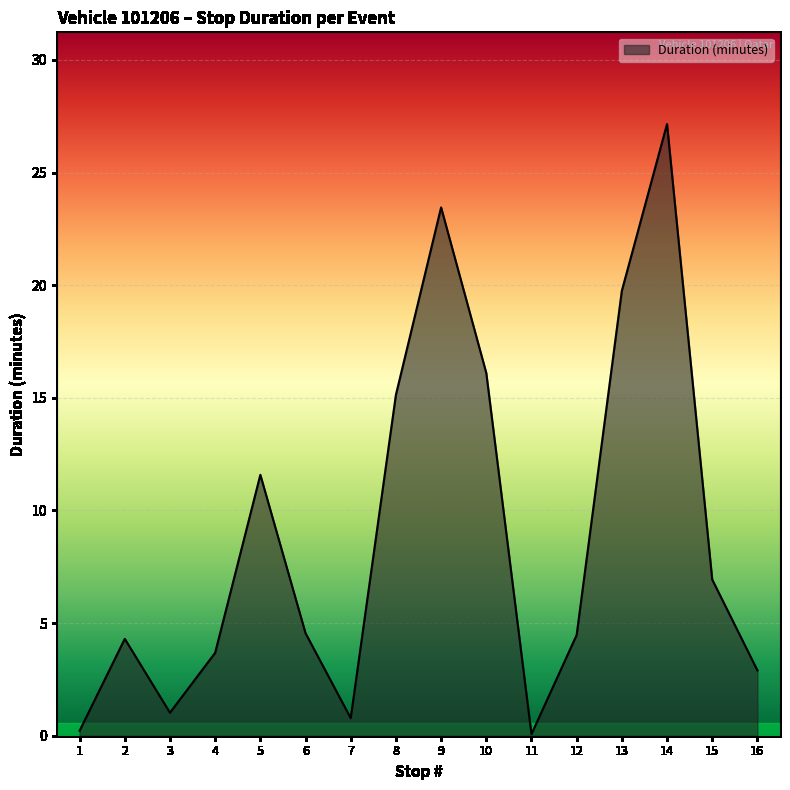

True or false: there are more than 0 points higher than both neighbors.

True